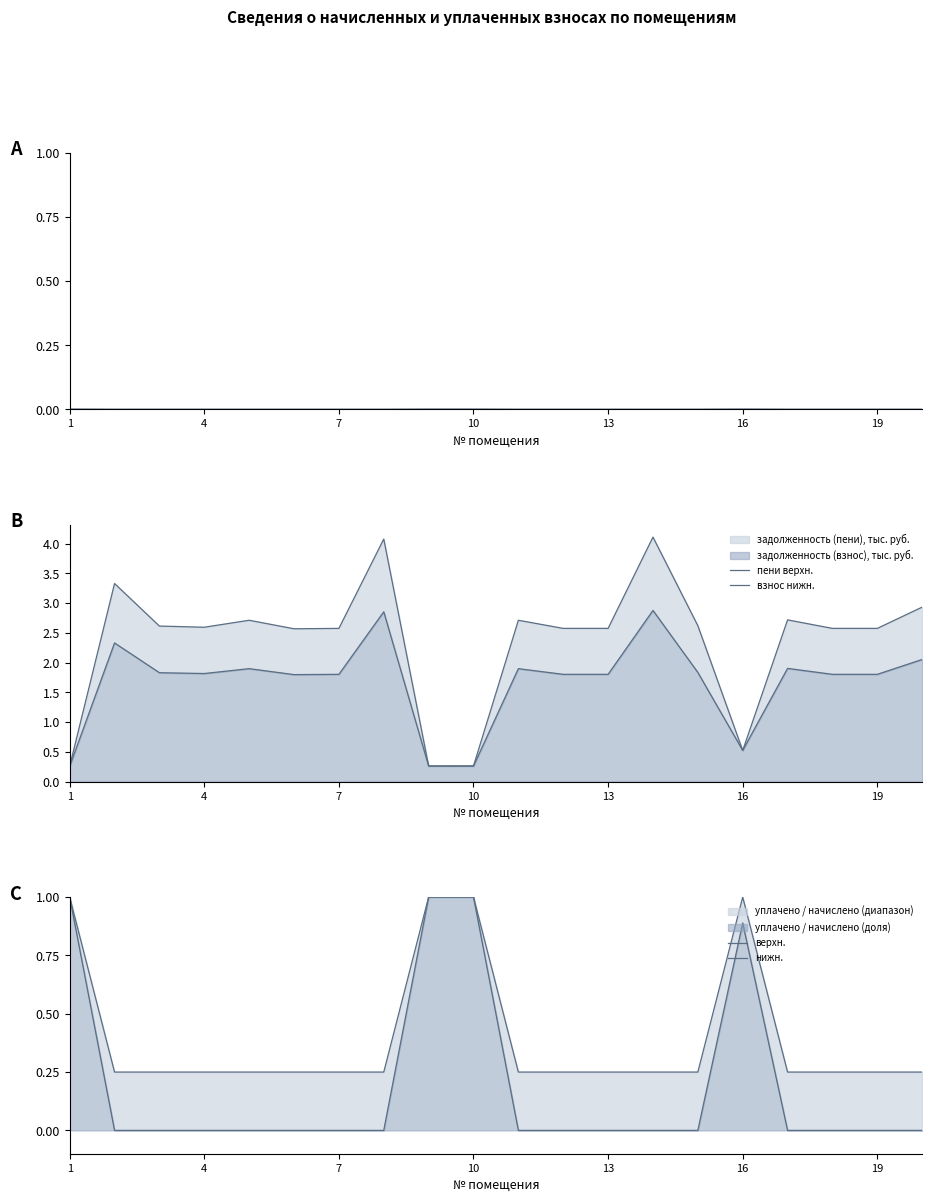

Where is верхняя граница nearest to the value 0?

13